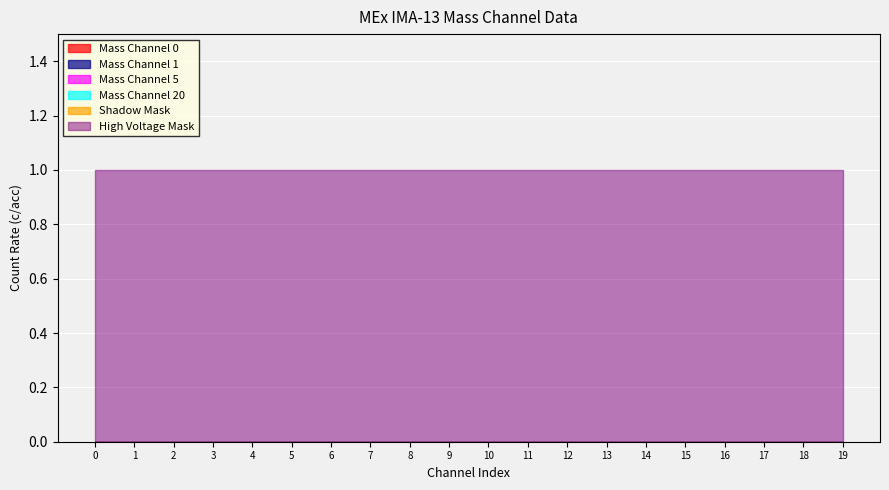

What is the spread (max minus min) of values at 9?

1